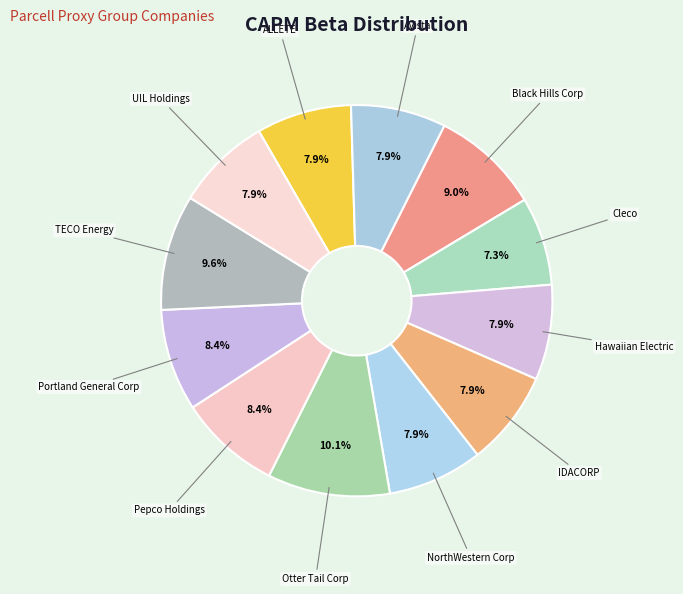

Rank the categories by value from lowest to highest.

Cleco, ALLETE, Avista, Hawaiian Electric, IDACORP, NorthWestern Corp, UIL Holdings, Pepco Holdings, Portland General Corp, Black Hills Corp, TECO Energy, Otter Tail Corp